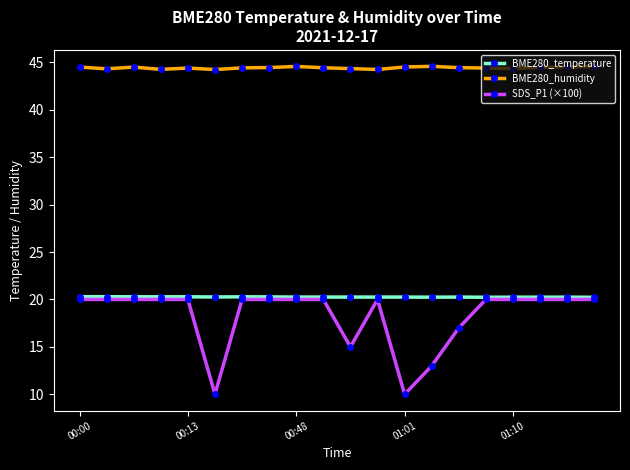

At how many categories does at least one series exceed 36?

20